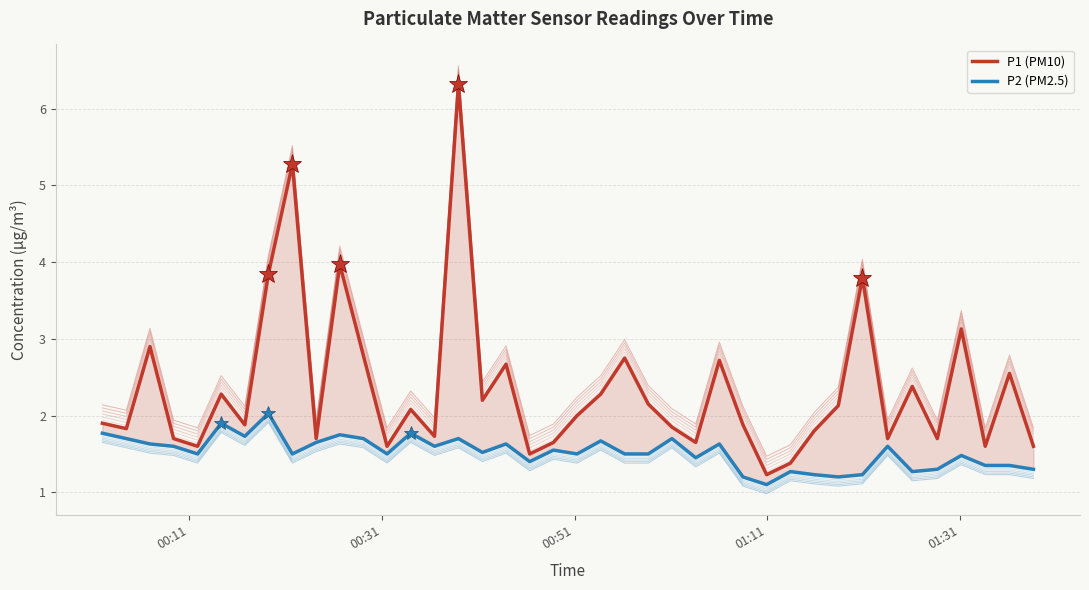

How many interior local peaks does the P1 (PM10) series have?

13